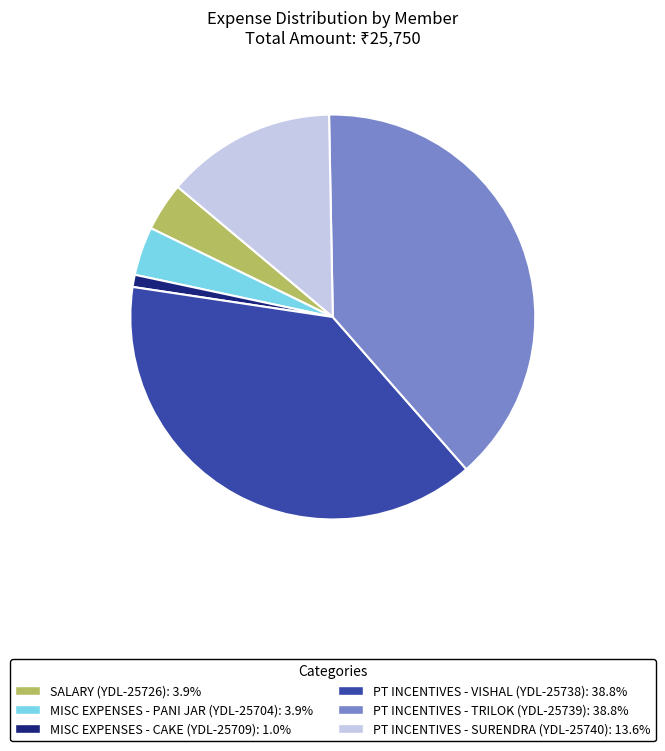

Does any single category account for the majority?

No